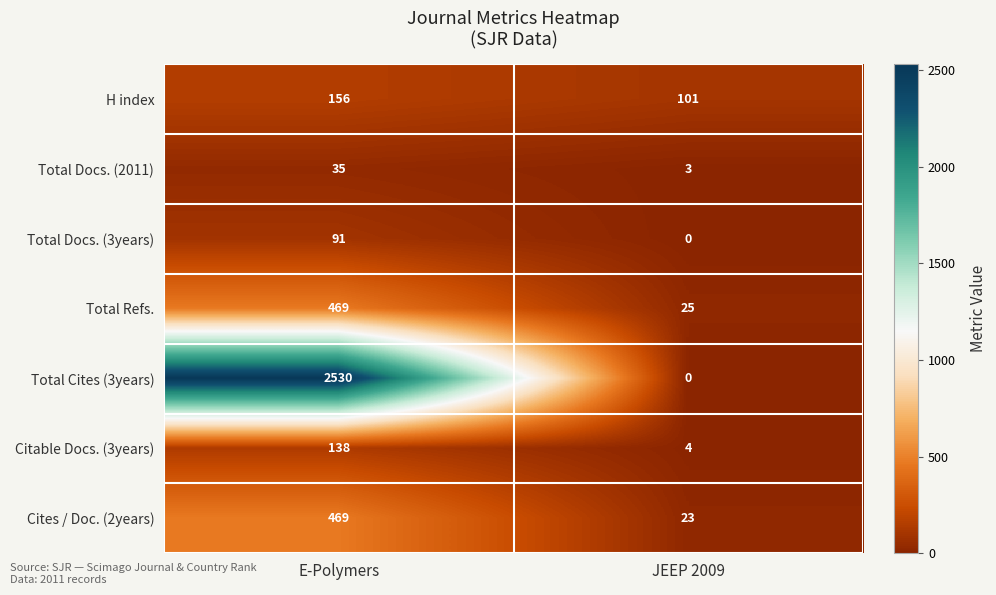

What is the spread (max minus min) of values at JEEP 2009?

101